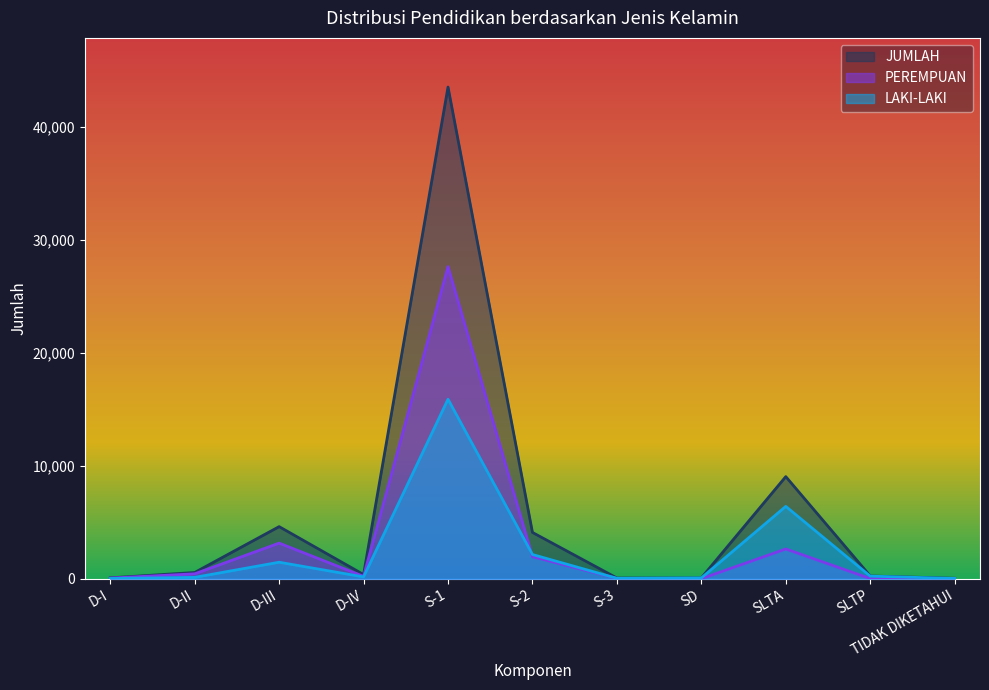

List the labels in order of PEREMPUAN value, smallest first.

SD, SLTP, TIDAK DIKETAHUI, S-3, D-I, D-IV, D-II, S-2, SLTA, D-III, S-1